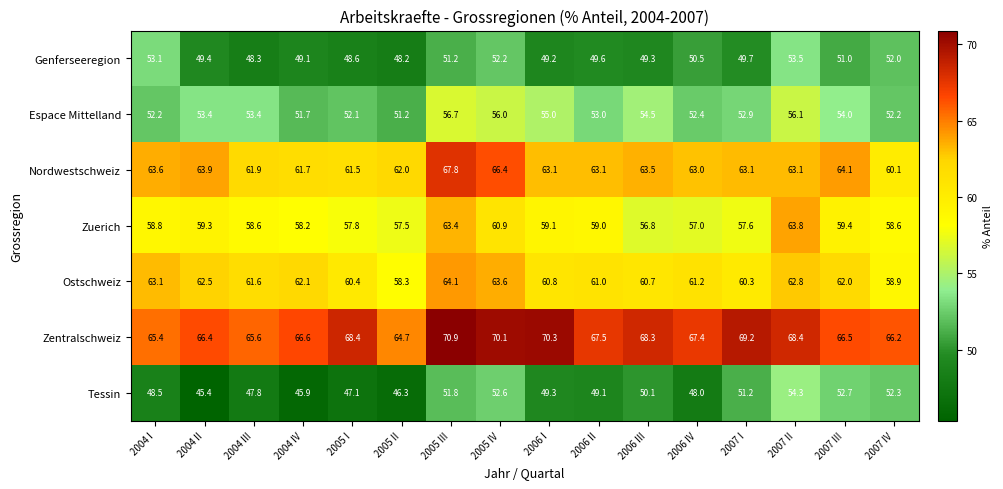

What is the average value of the Ostschweiz series?

61.5